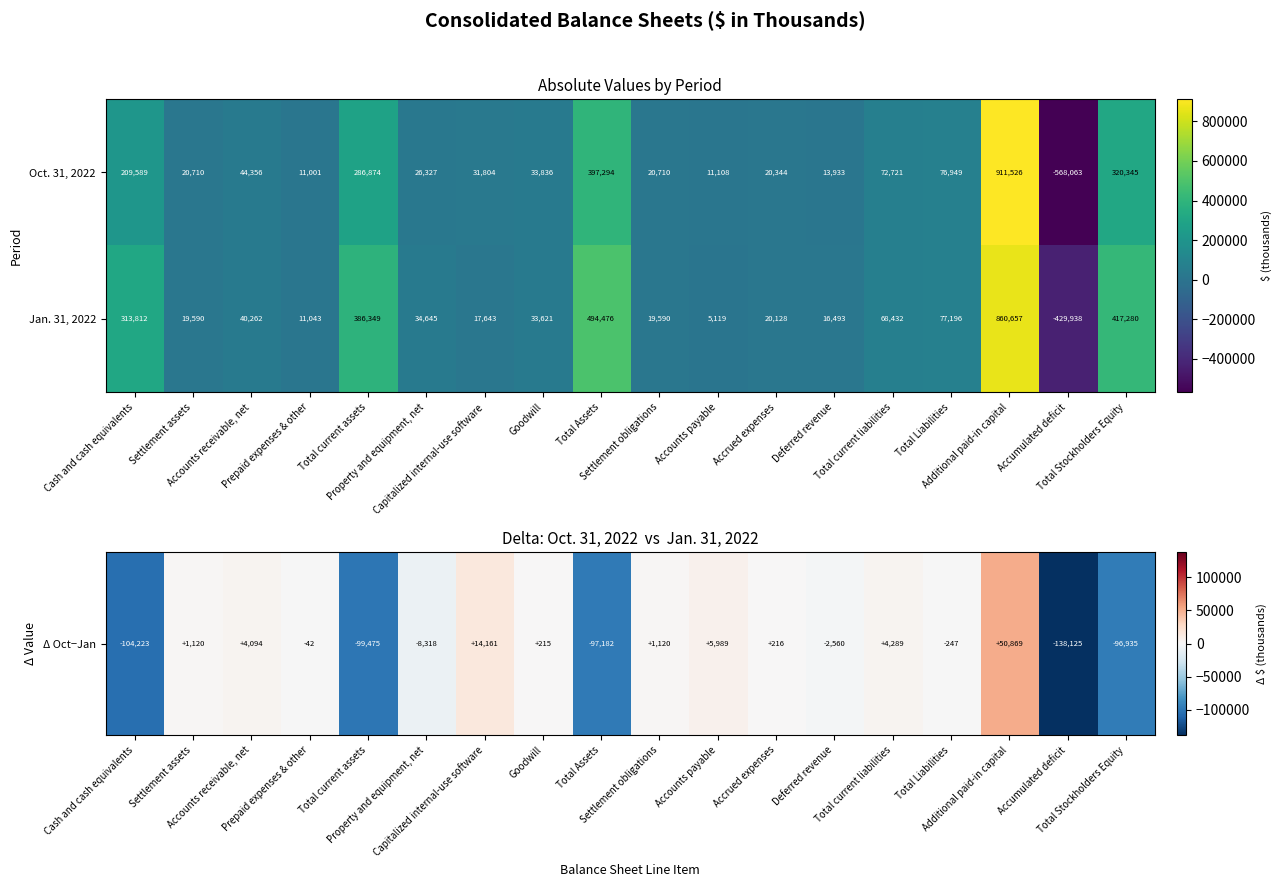

Which series has the largest total across all categories?

Jan. 31, 2022